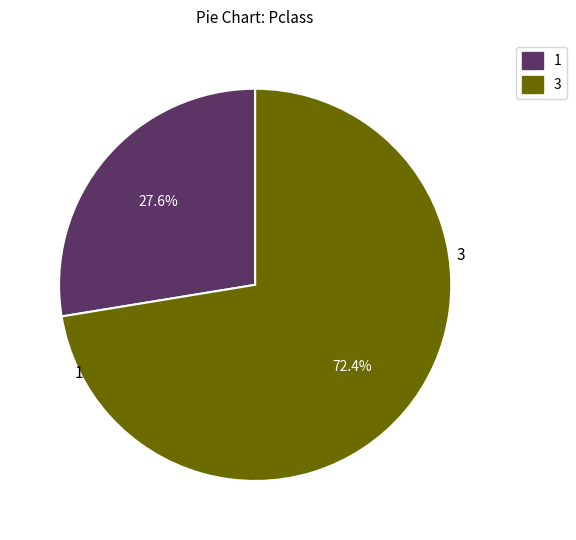

Is there a majority slice in this chart?

Yes